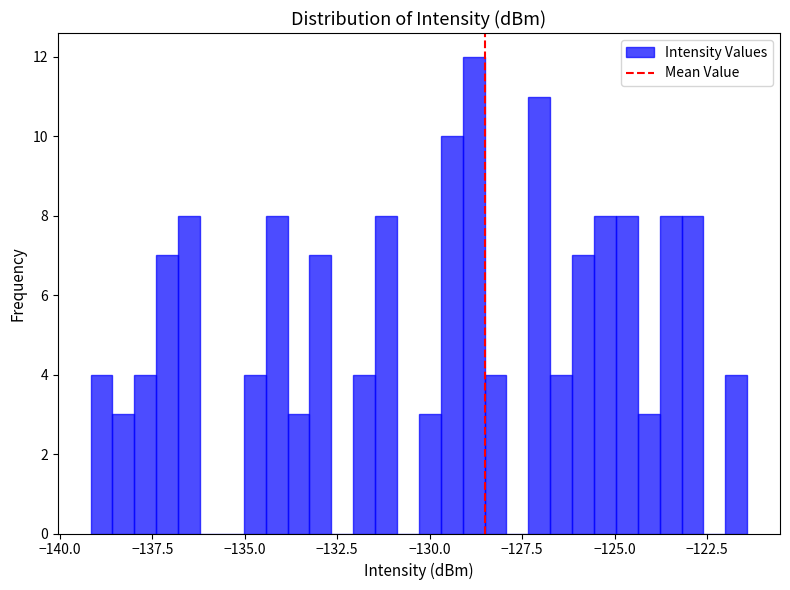

Around what value on the x-axis is the tallest bar? Give the approximate position of its centre, as read against the axis.

-129.0